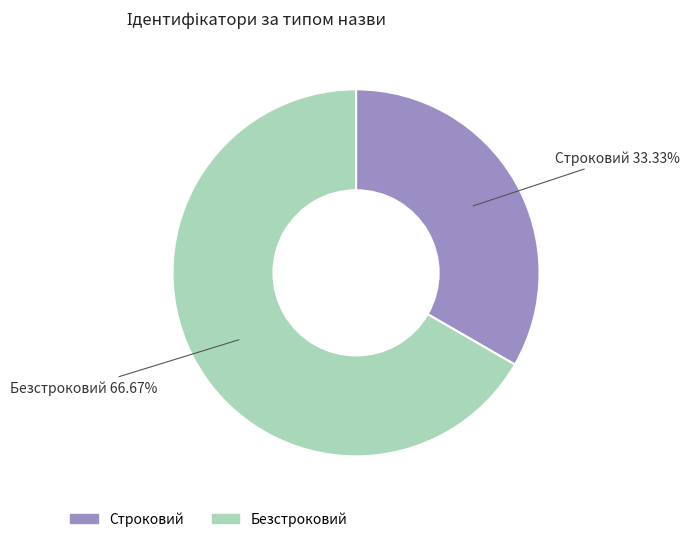

To the nearest percent, what is the average slice percentage?

50%